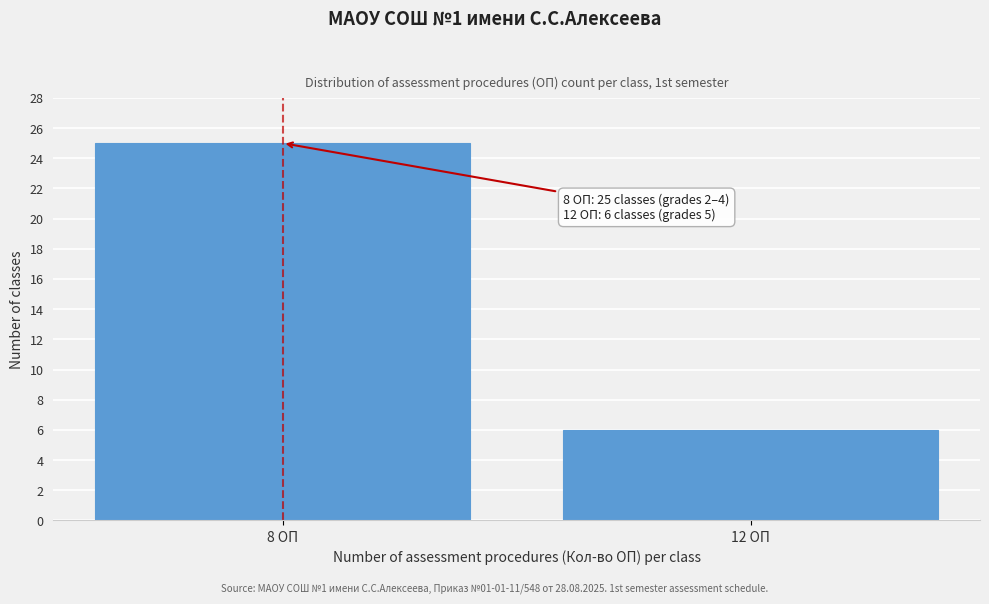

Reading right to left, what are all the values shown in this chart?

6	25